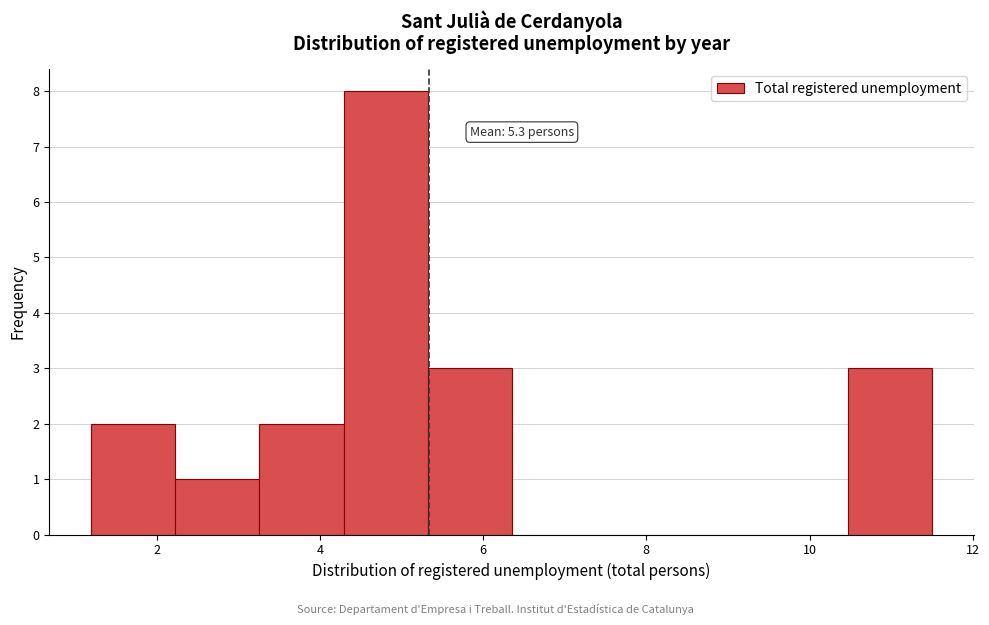

Which range on the x-axis has the tallest bar?

4.2 to 5.4